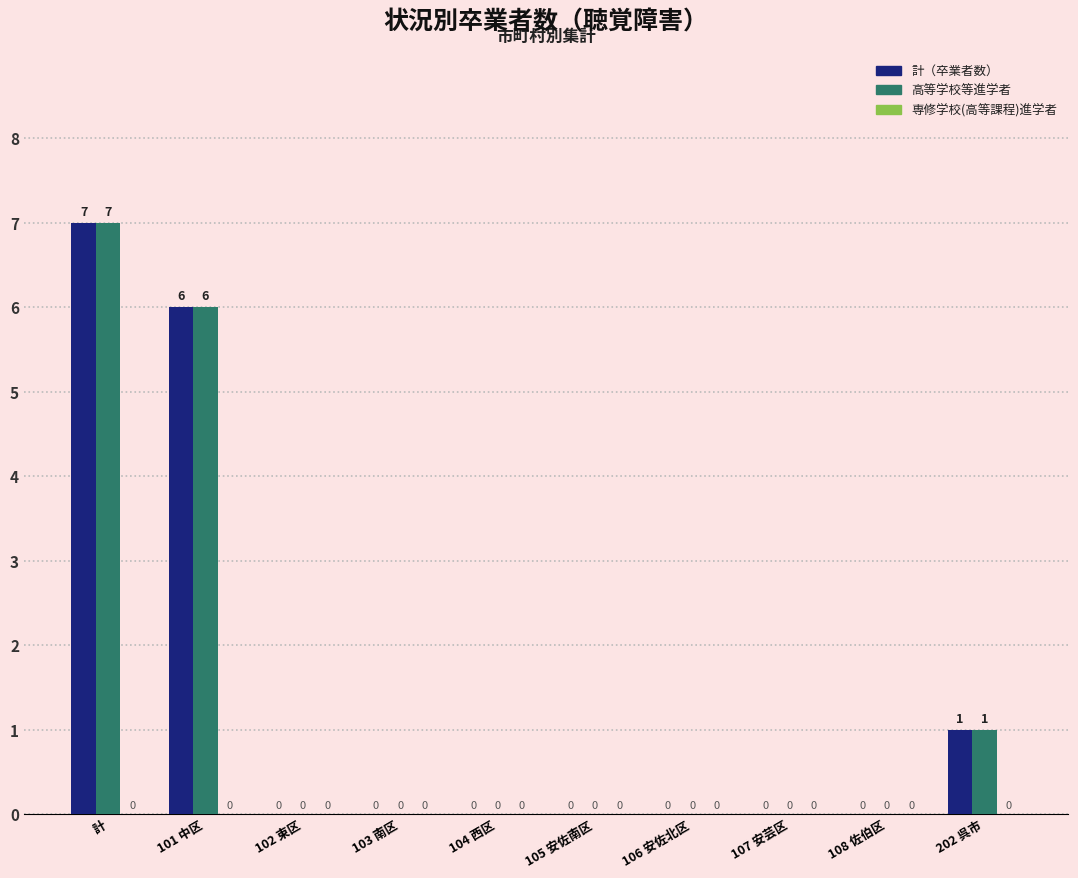

The value of 高等学校等進学者 at 102 東区 is 5. True or false?

False